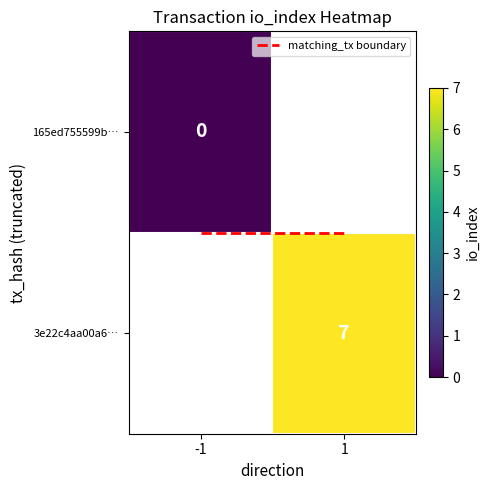

Is the value of matching_tx boundary at 1 greater than the value of 3e22c4aa00a6… at 1?

No